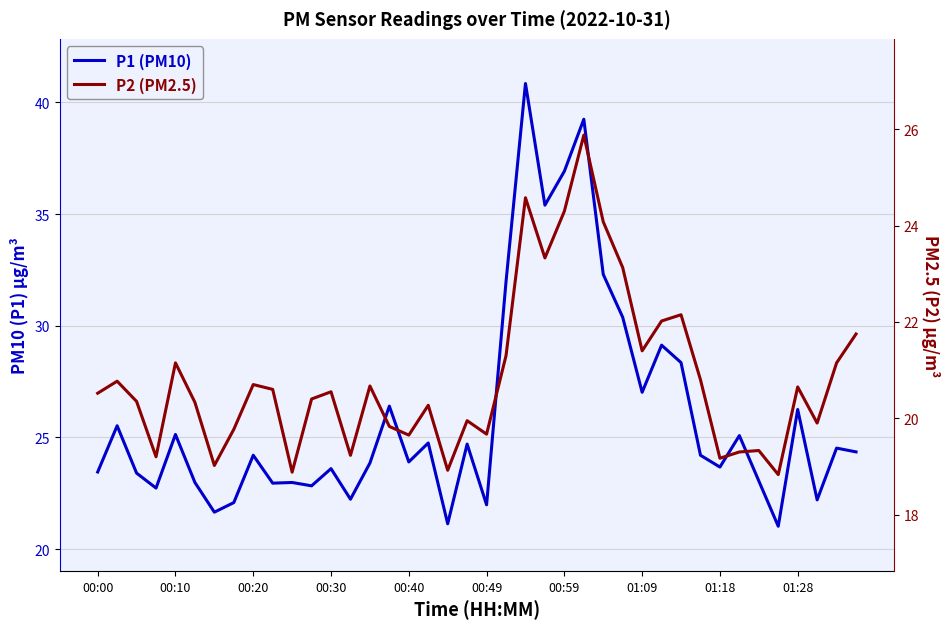

Is the value of P1 (PM10) at 28 greater than the value of P2 (PM2.5) at 37?

Yes